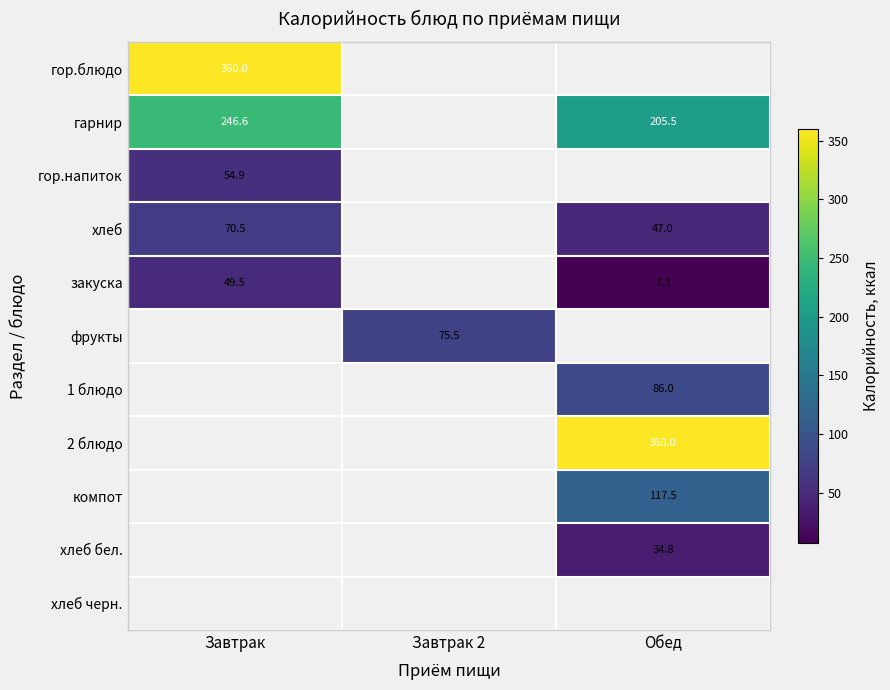

The 1 блюдо series shows 58.2 at Обед. True or false?

False